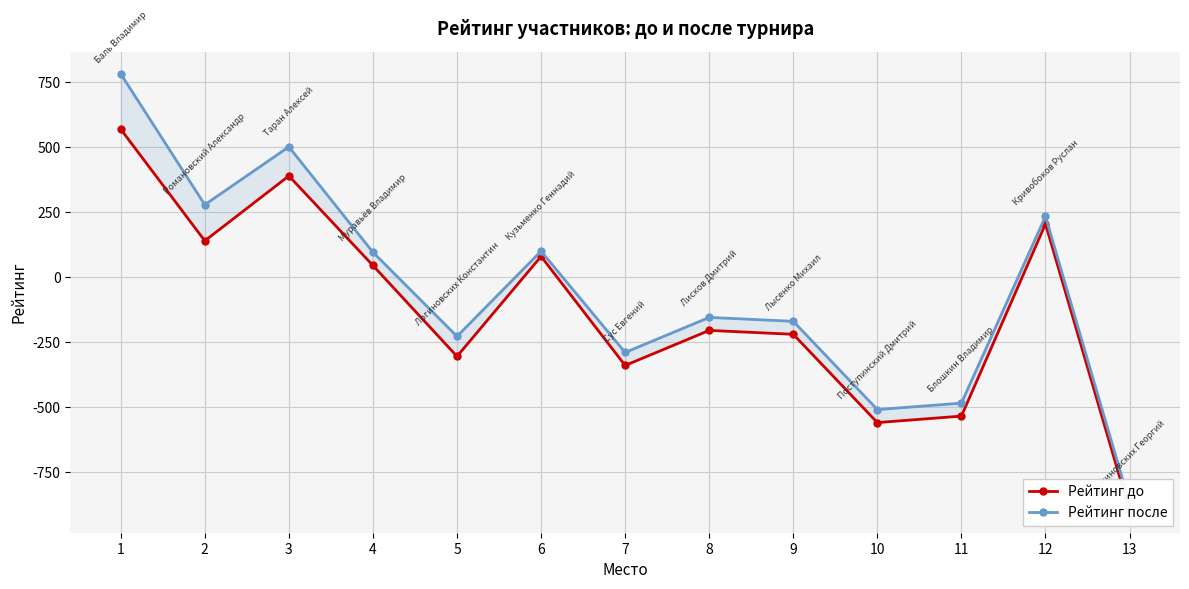

At how many categories does at least one series exceed -311?

10